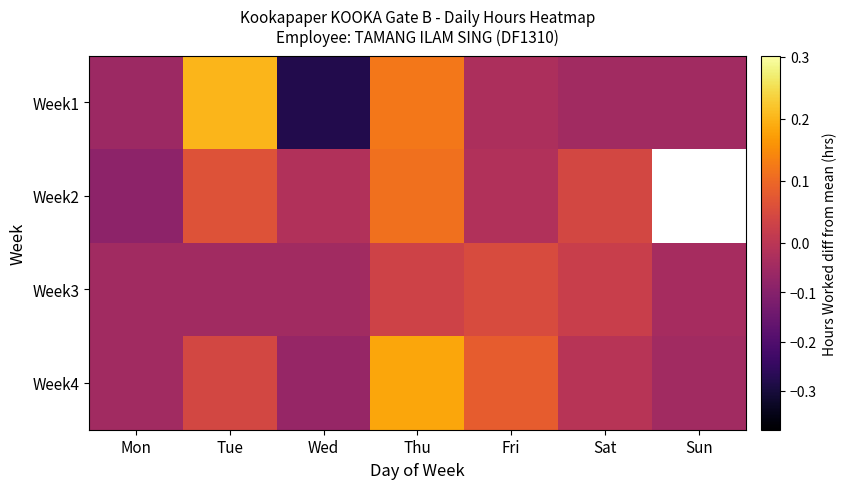

What is the difference between the second highest and second lowest values in the Week4 series?

0.1